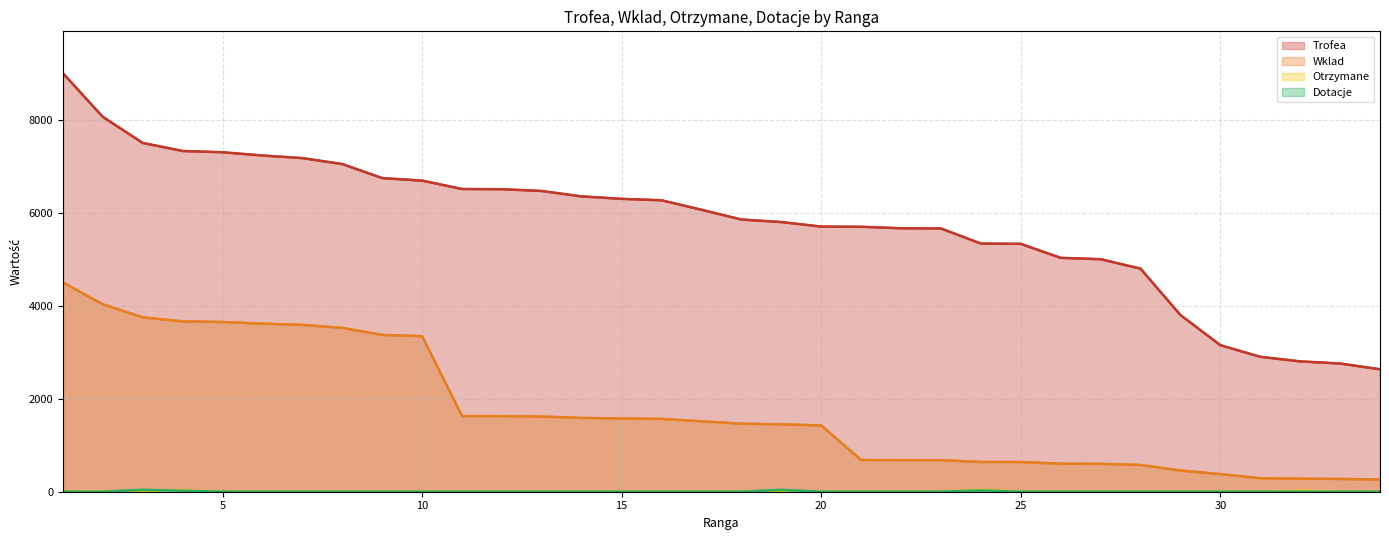

How many distinct data groups are displayed?

4